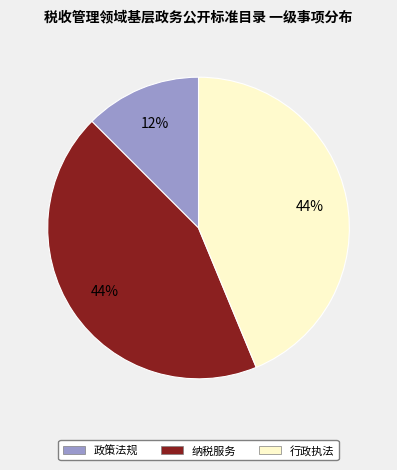

Approximately how many times larger is the value at 政策法规 compared to 纳税服务?

0.3